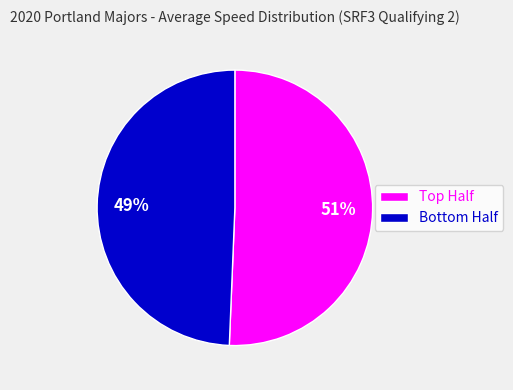

Which category has the biggest portion of the pie?

Top Half